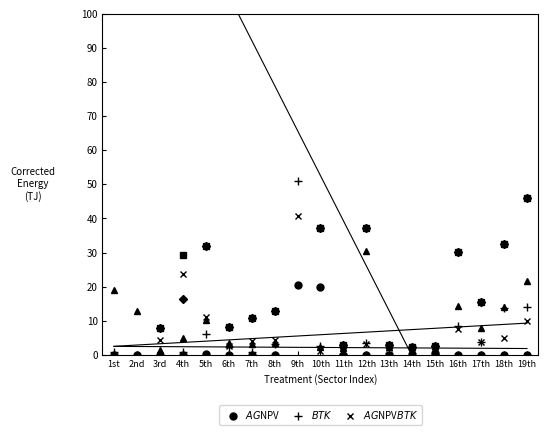

Which category has the lowest value across all series?

1st